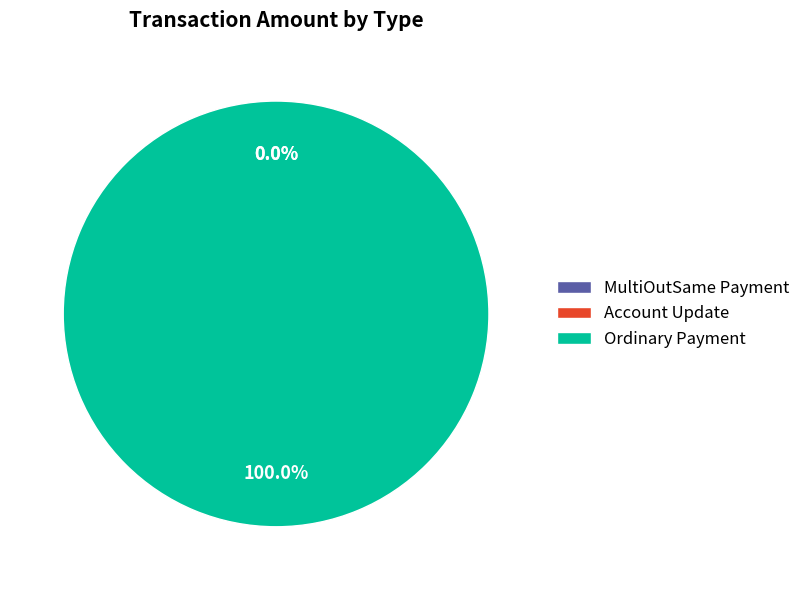

Rank the categories by value from highest to lowest.

Ordinary Payment, MultiOutSame Payment, Account Update